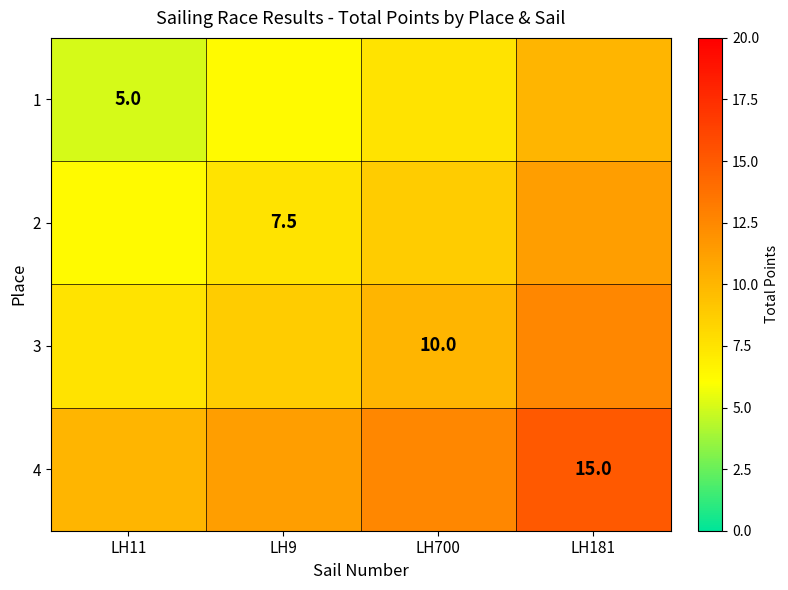

What is the difference between the second highest and second lowest values in the 2 series?

1.2